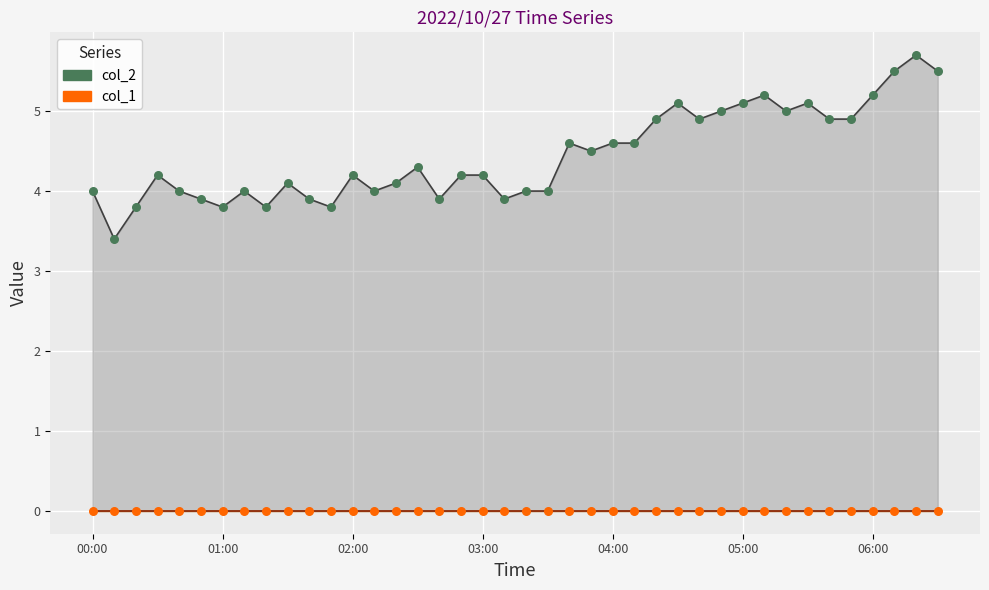

What is the change in value from 05:40 to 06:10?

+0.6